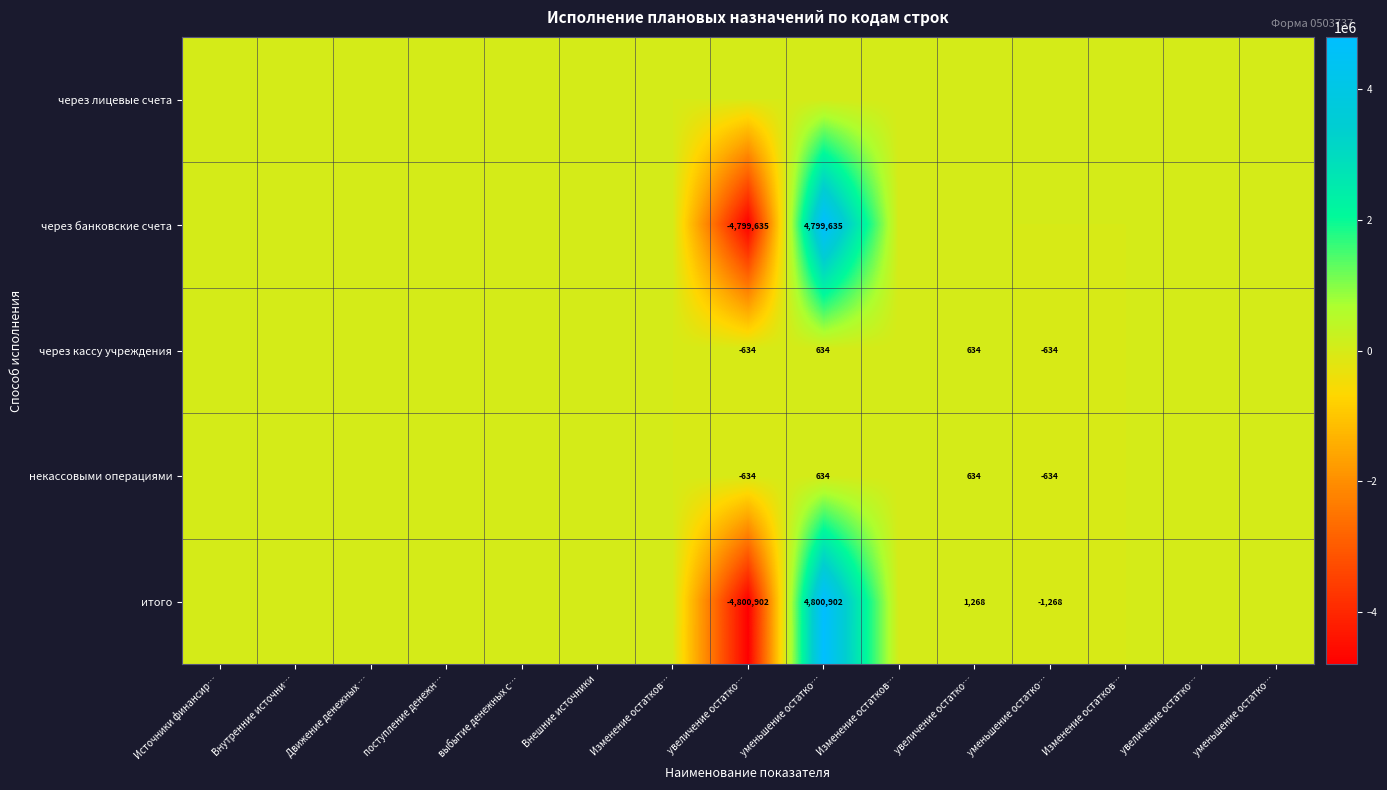

At which category does the chart reach its minimum across all series?

увеличение остатко…